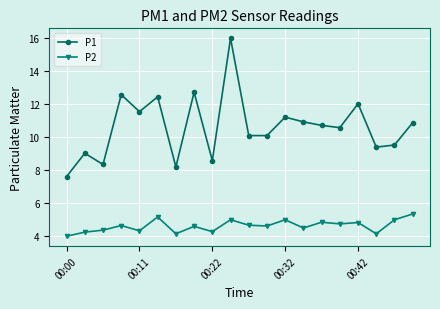

List the series in order of their peak value, lowest first.

P2, P1